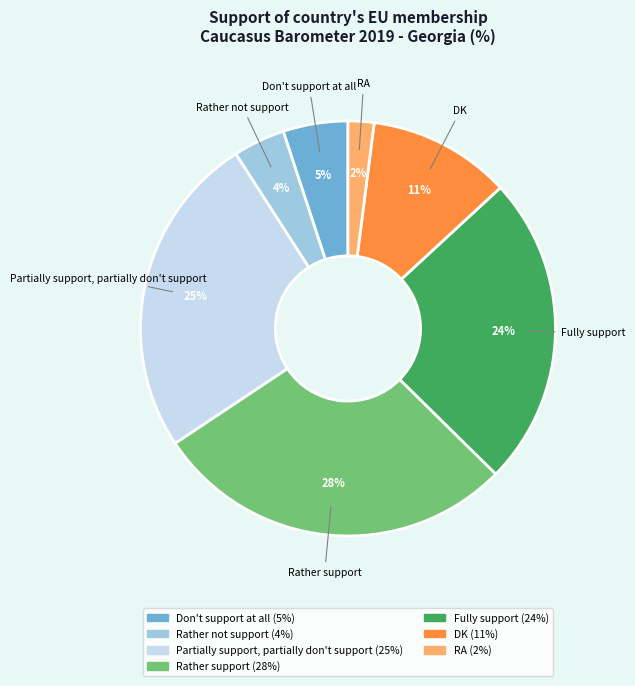

To the nearest percent, what is the average slice percentage?

14%